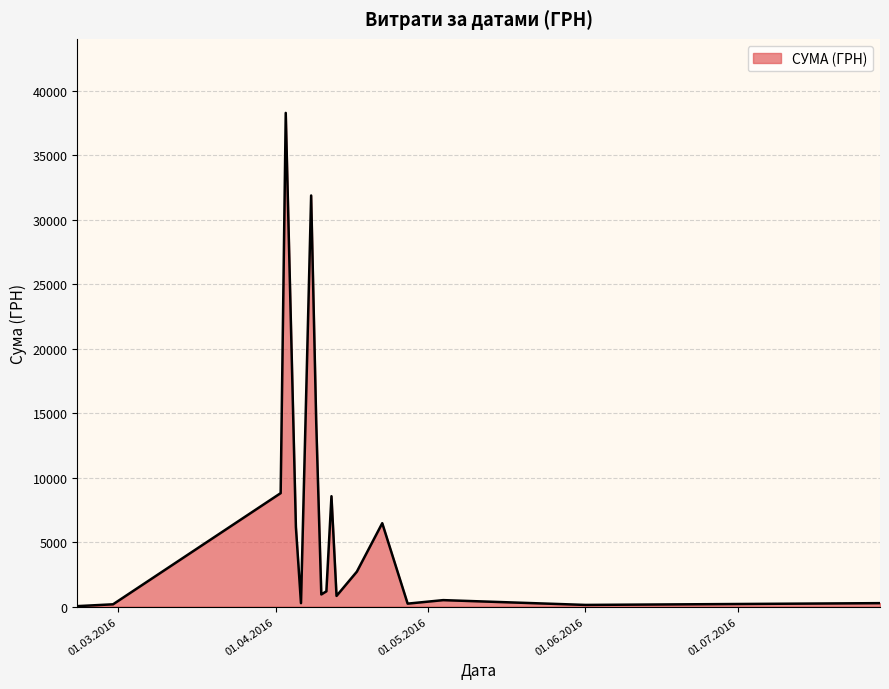

What is the average value?

6768.9